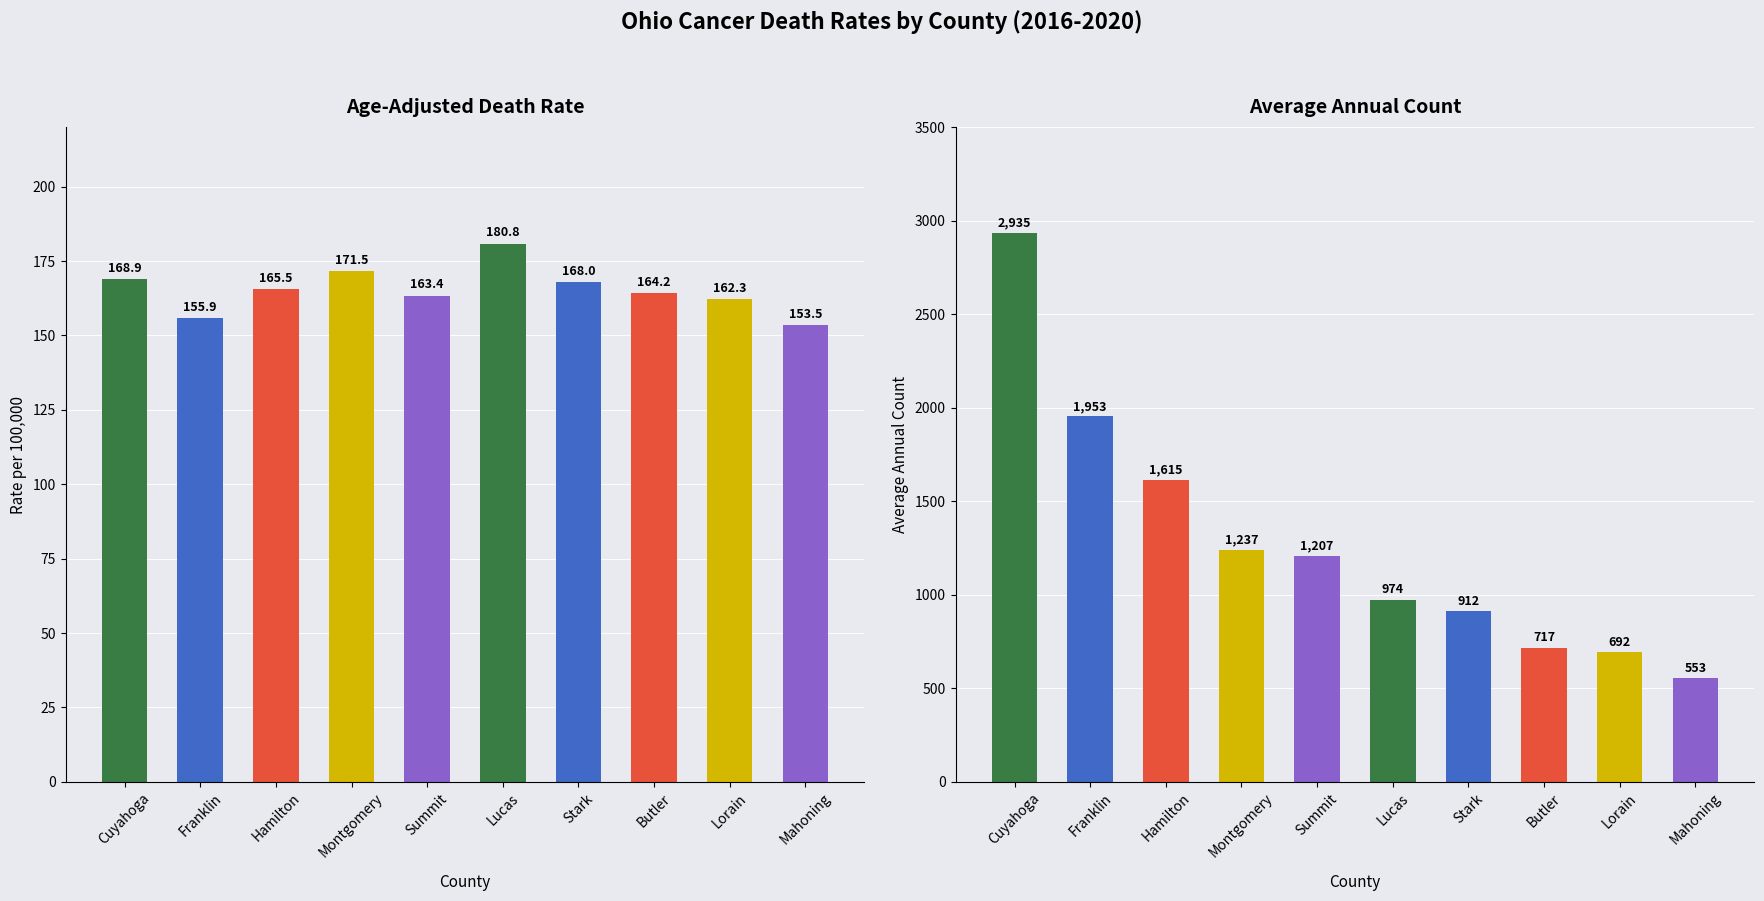

What are all the series names shown in the legend?

Age-Adjusted Death Rate, Average Annual Count